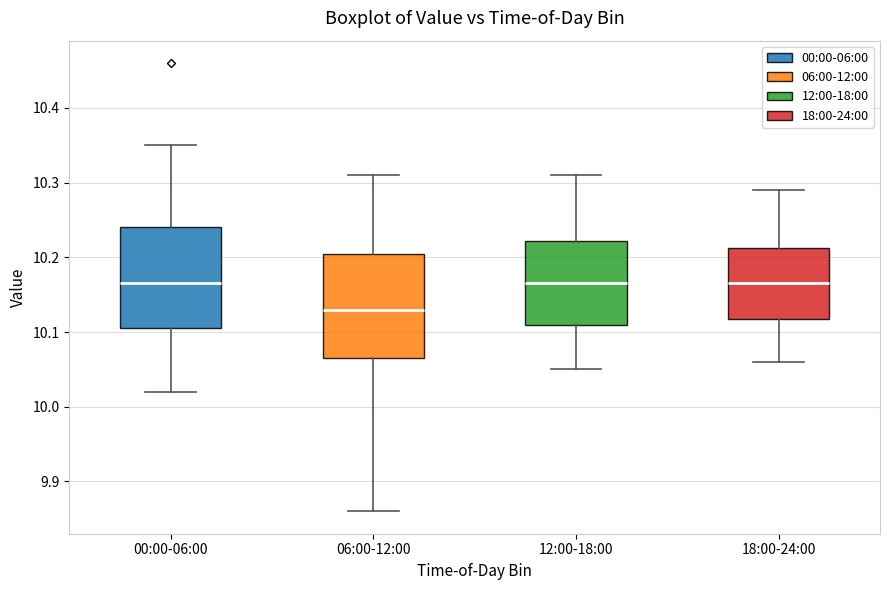

Reading left to right, transcribe this box plot: for each box, give where its median line is, the range the box spans, and where its two whiskers end, as read against the y-axis. The values are not printed on the chart, so give them approximately, as read against the axis.

00:00-06:00: median 10.17, box 10.11 to 10.24, whiskers 10.02 to 10.35
06:00-12:00: median 10.13, box 10.07 to 10.21, whiskers 9.86 to 10.31
12:00-18:00: median 10.17, box 10.11 to 10.22, whiskers 10.05 to 10.31
18:00-24:00: median 10.17, box 10.12 to 10.21, whiskers 10.06 to 10.29